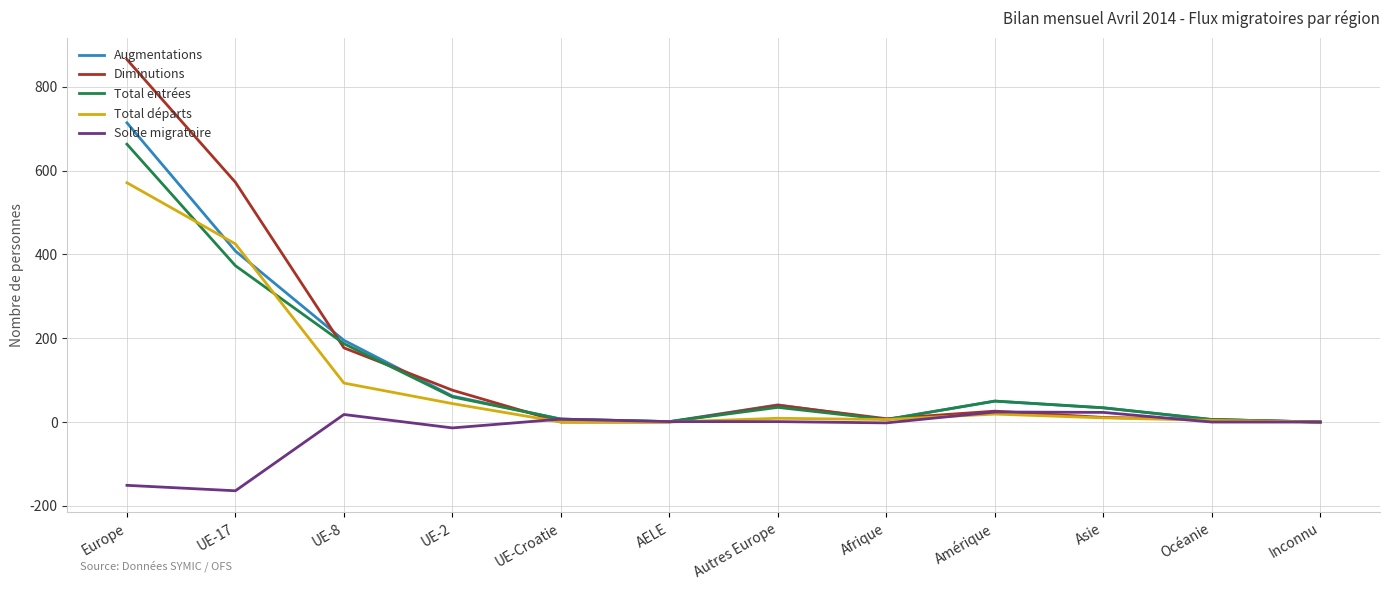

Is the value of Solde migratoire at Europe greater than the value of Total entrées at Amérique?

No